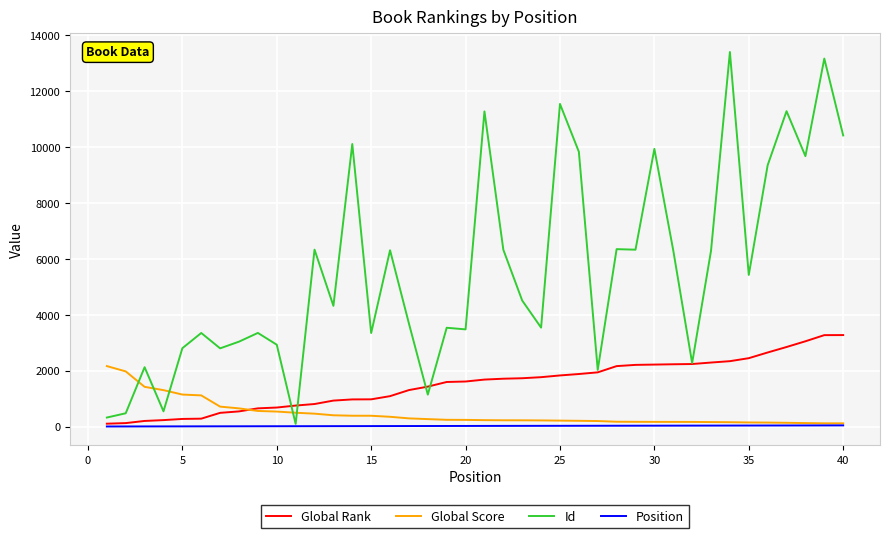

Rank the series by their maximum value, from lowest to highest.

Position, Global Score, Global Rank, Id